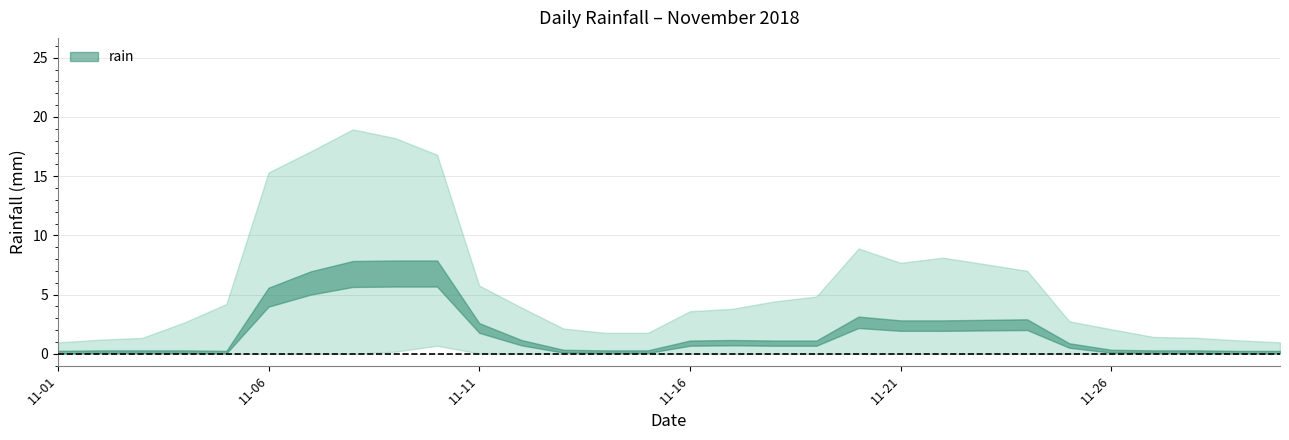

What is the average value?

1.7